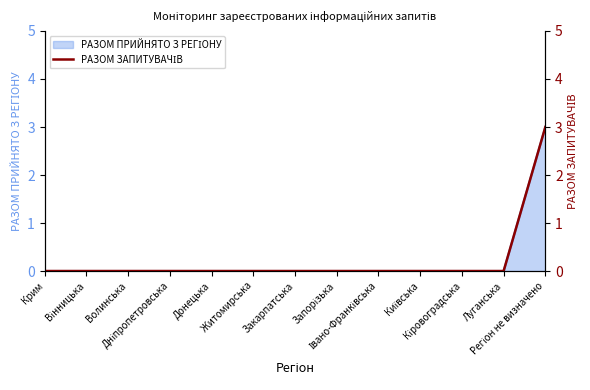

Rank the categories by value from lowest to highest.

Крим, Вінницька, Волинська, Дніпропетровська, Донецька, Житомирська, Закарпатська, Запорізька, Івано-Франківська, Київська, Кіровоградська, Луганська, Регіон не визначено